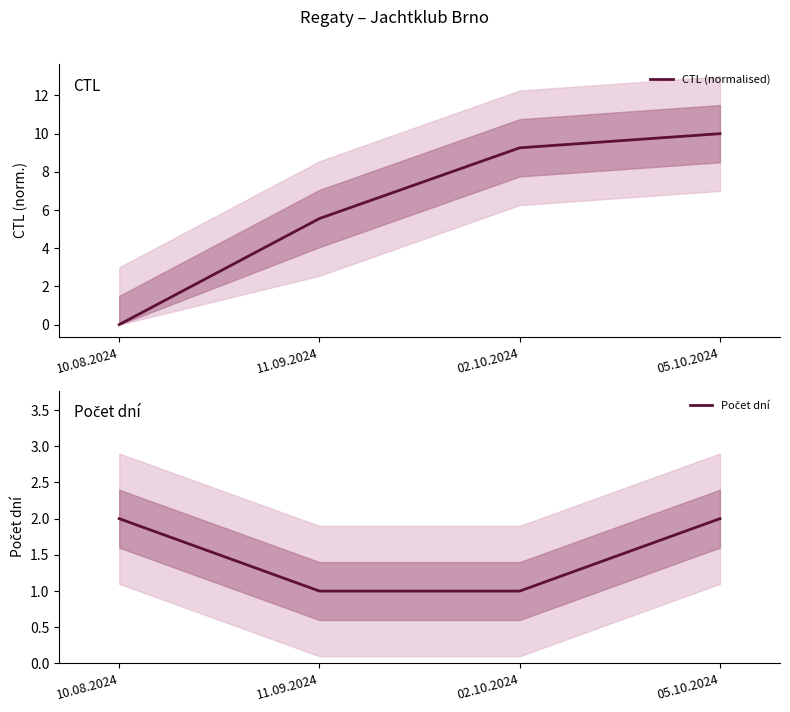

Which series changed the most between 11.09.2024 and 05.10.2024?

CTL (normalised)